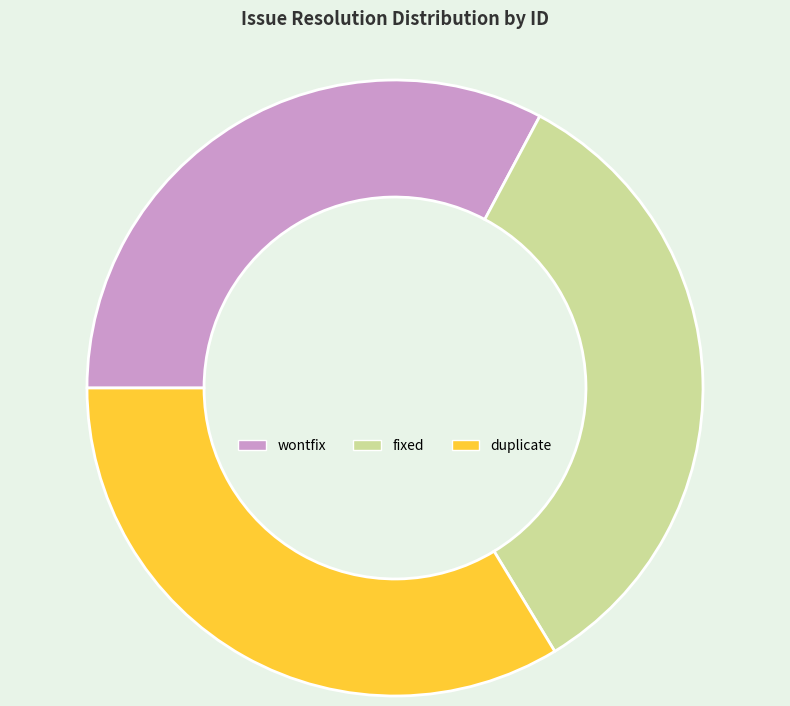

Is there a majority slice in this chart?

No